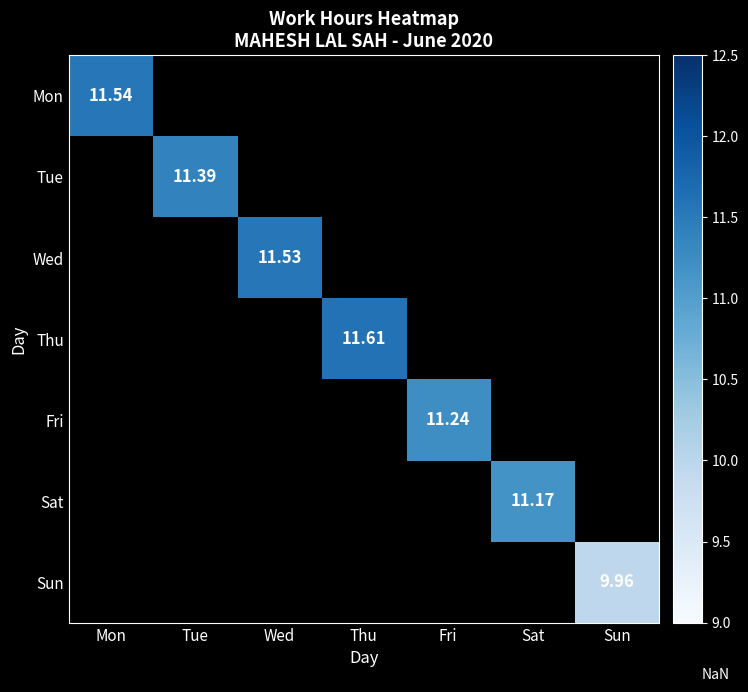

List the labels in order of Mon value, smallest first.

Mon, Tue, Wed, Thu, Fri, Sat, Sun